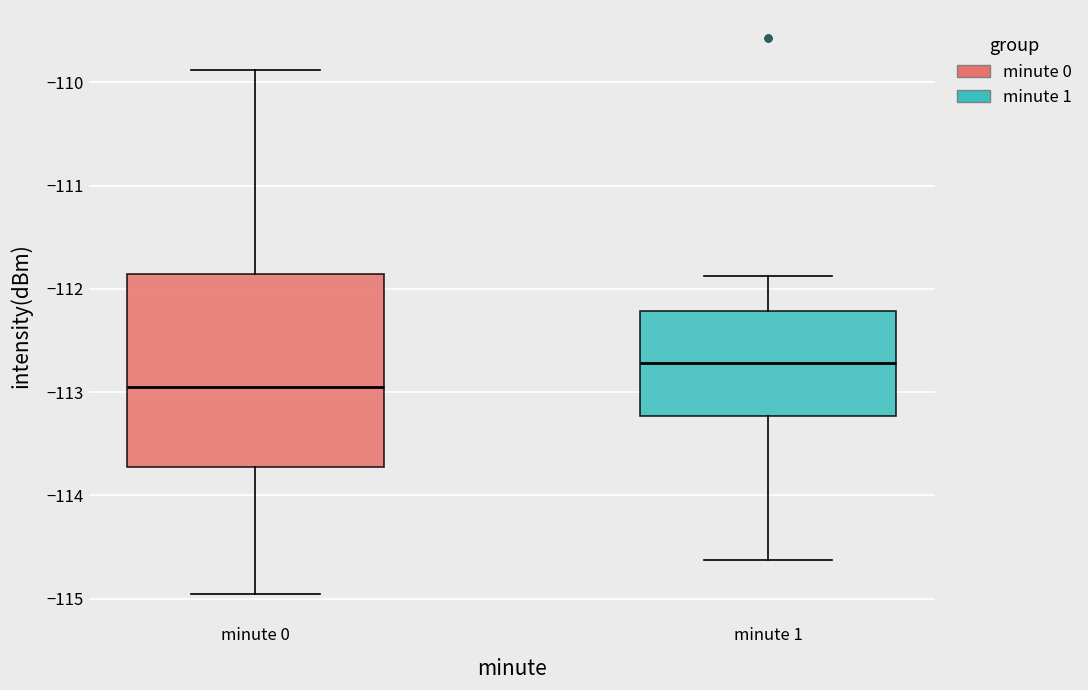

Reading left to right, transcribe this box plot: for each box, give where its median line is, the range the box spans, and where its two whiskers end, as read against the y-axis. The values are not printed on the chart, so give them approximately, as read against the axis.

minute 0: median -113.0, box -113.7 to -111.9, whiskers -115.0 to -109.9
minute 1: median -112.7, box -113.2 to -112.2, whiskers -114.6 to -111.9